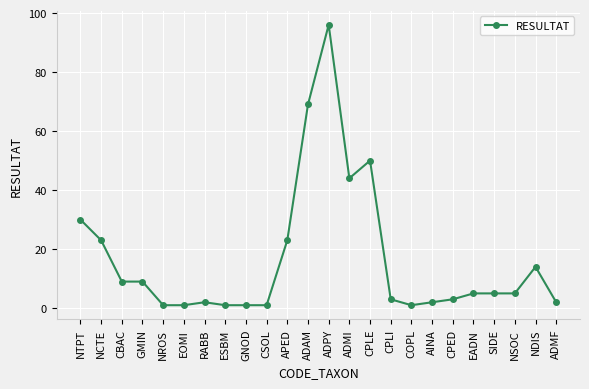

What is the sum of all values?

400